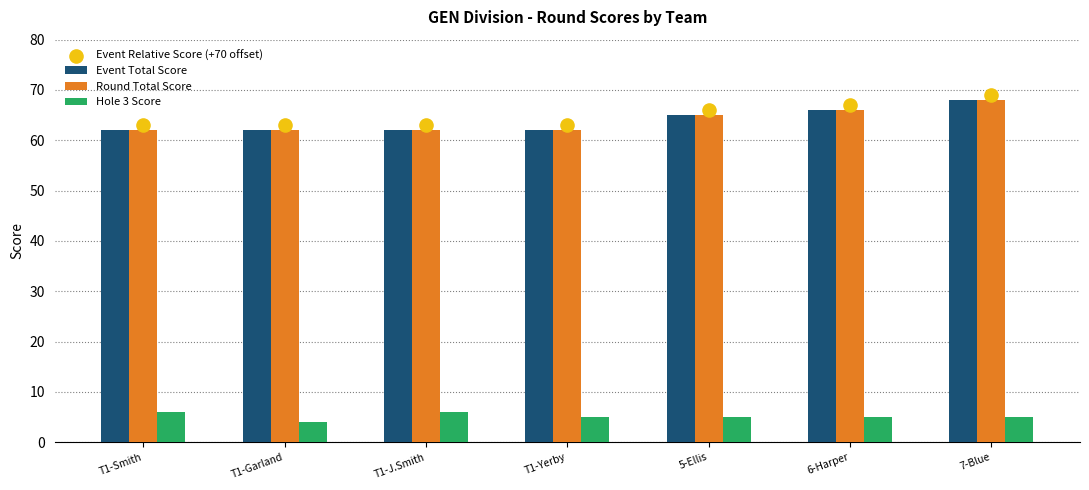

What are all the series names shown in the legend?

Event Total Score, Round Total Score, Hole 3 Score, Event Relative Score (+70 offset)